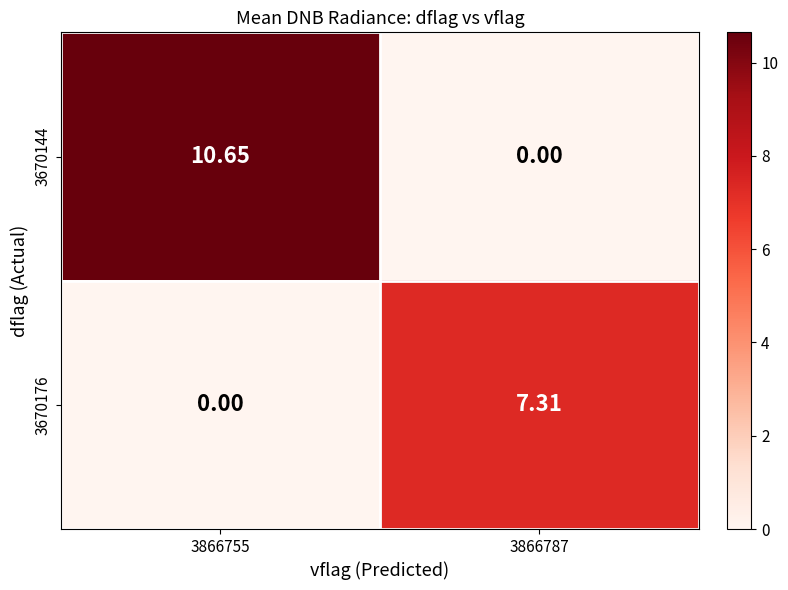

At how many categories does at least one series exceed 6?

2